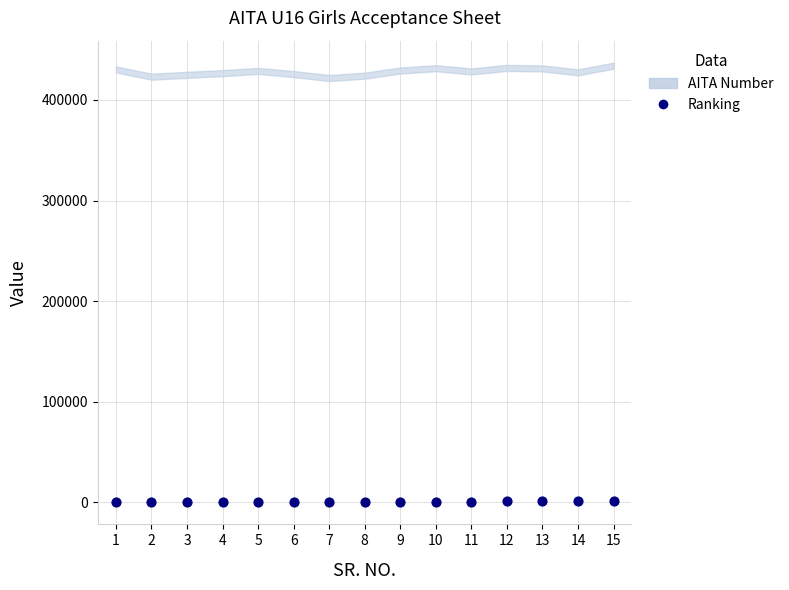

What is the range of X values (max minus min)?

14